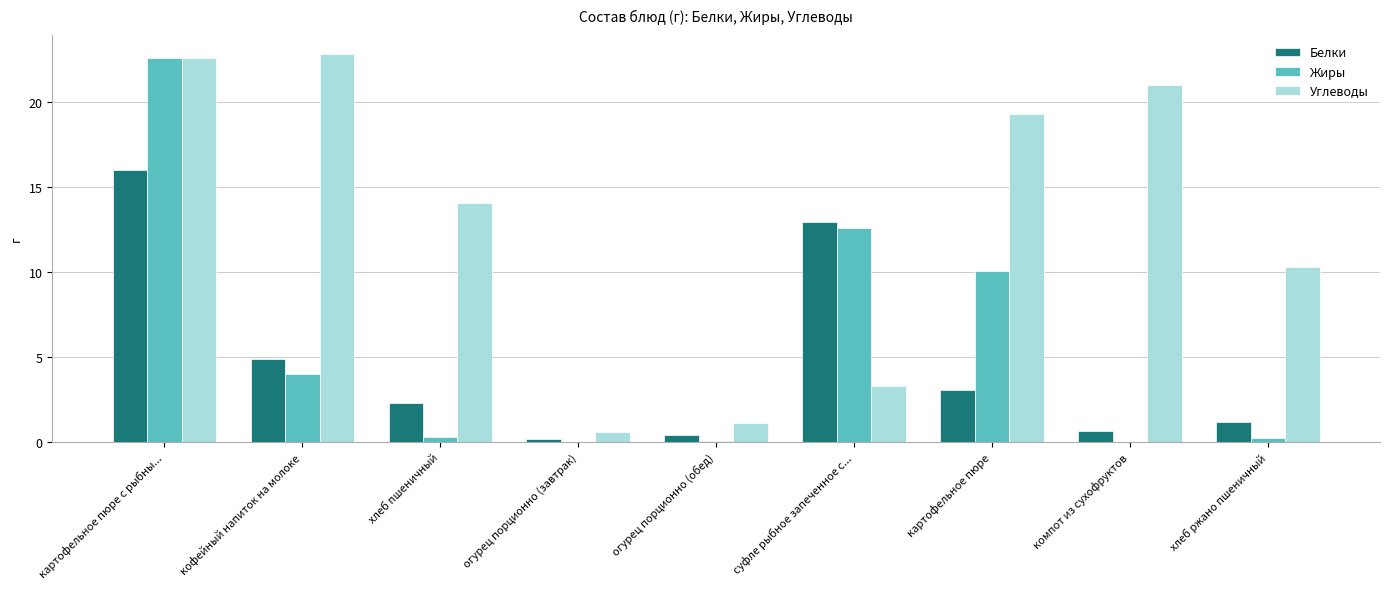

Where does the Белки series first go above 2?

картофельное пюре с рыбны...